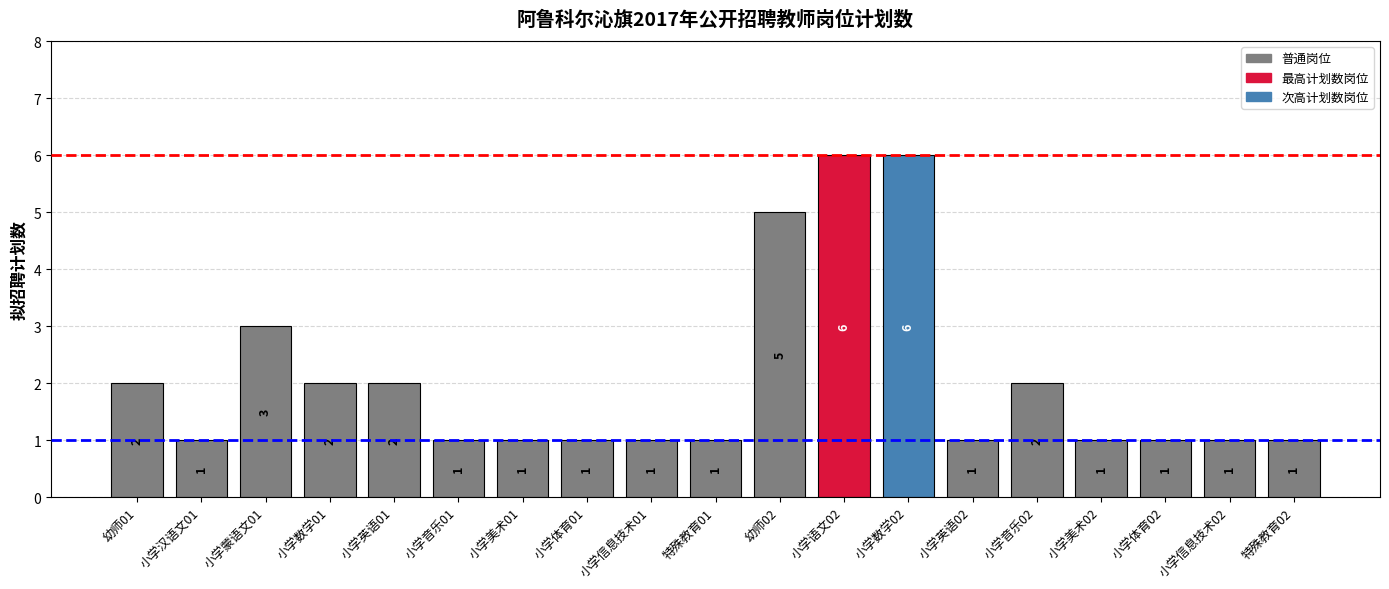

What is the approximate value at 小学蒙语文01?

3